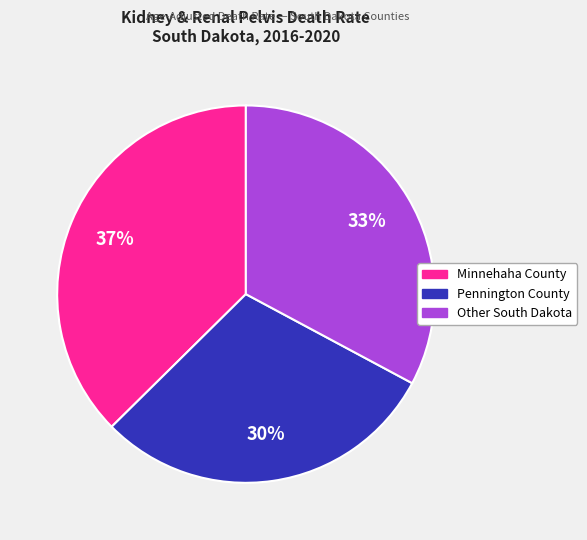

The Other South Dakota slice represents 18% of the pie. True or false?

False